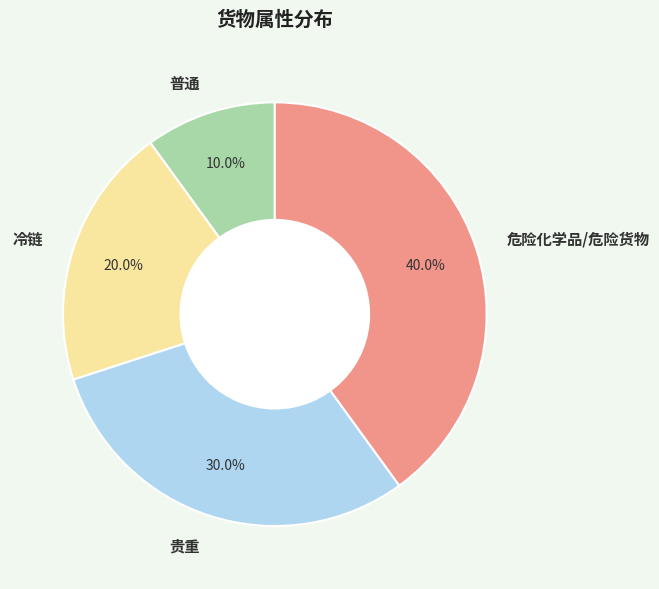

What percentage is the 危险化学品/危险货物 slice, to the nearest percent?

40%